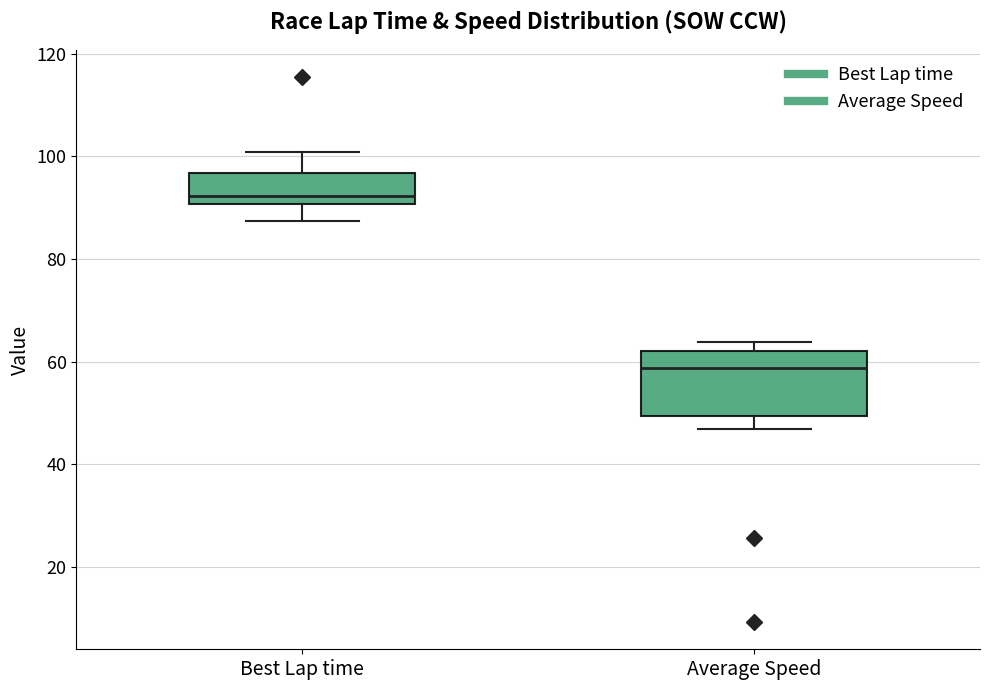

Which box's median line is the highest?

Best Lap time